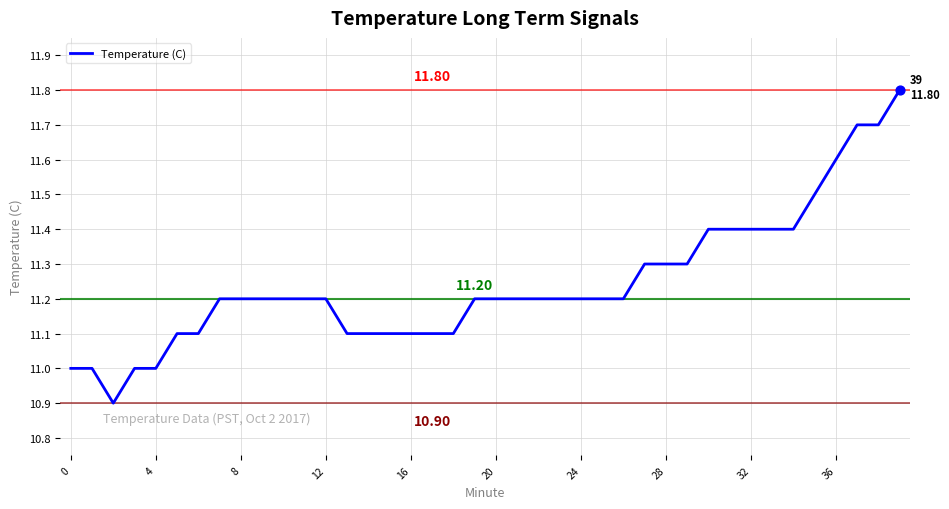

What is the difference between the maximum and minimum values?

0.9